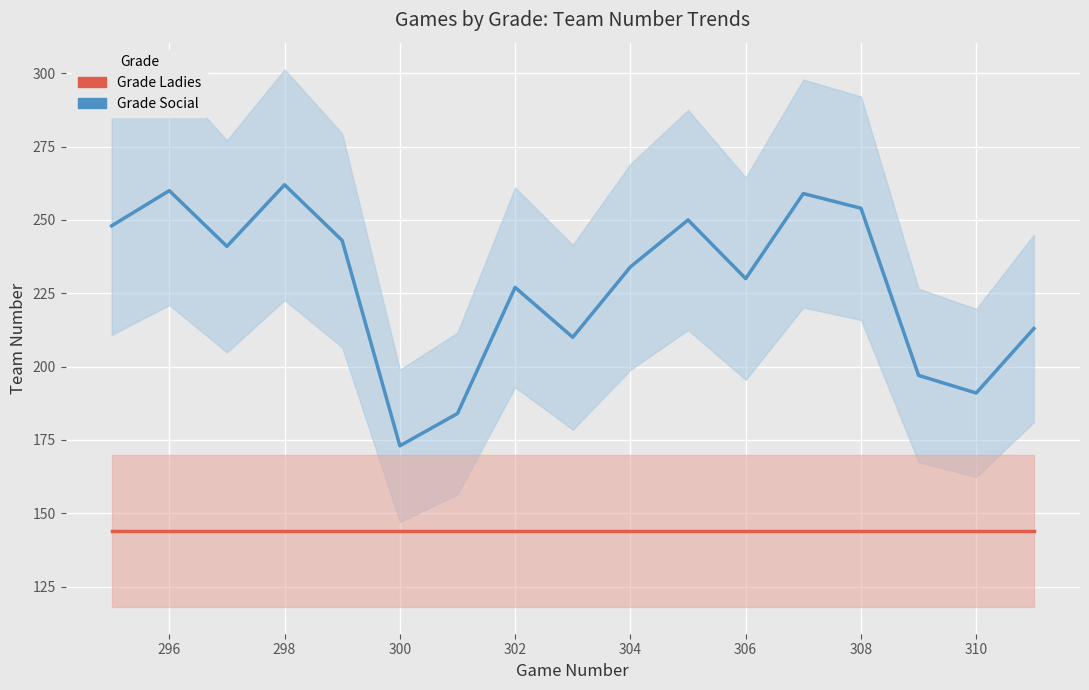

True or false: Grade Social and Grade Ladies cross at least once.

False